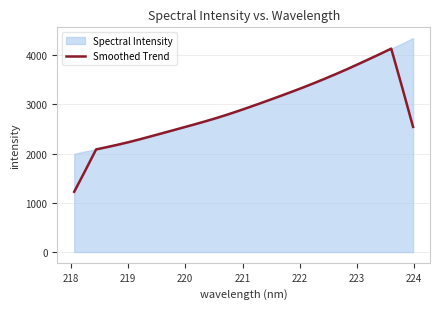

How many points are higher than both their immediate neighbors (excluding endpoints)?

1